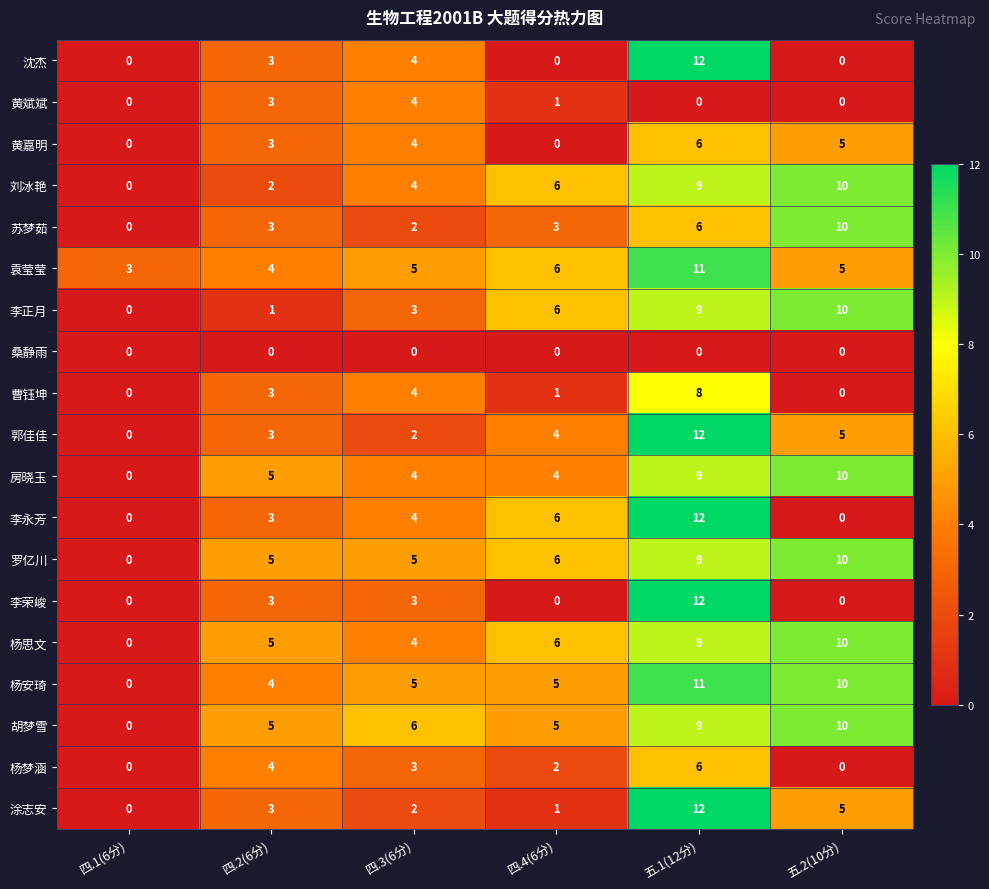

What is the sum of the 杨梦涵 values at 四.2(6分) and 四.3(6分)?

7